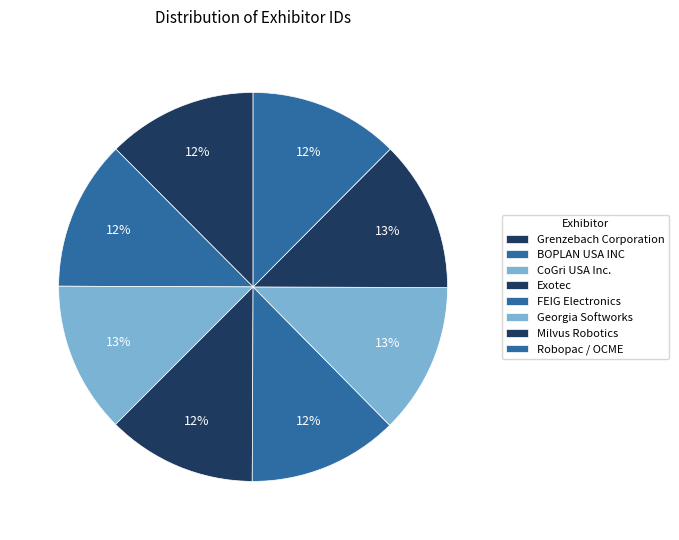

What portion of the pie excludes Robopac / OCME?

87.5%